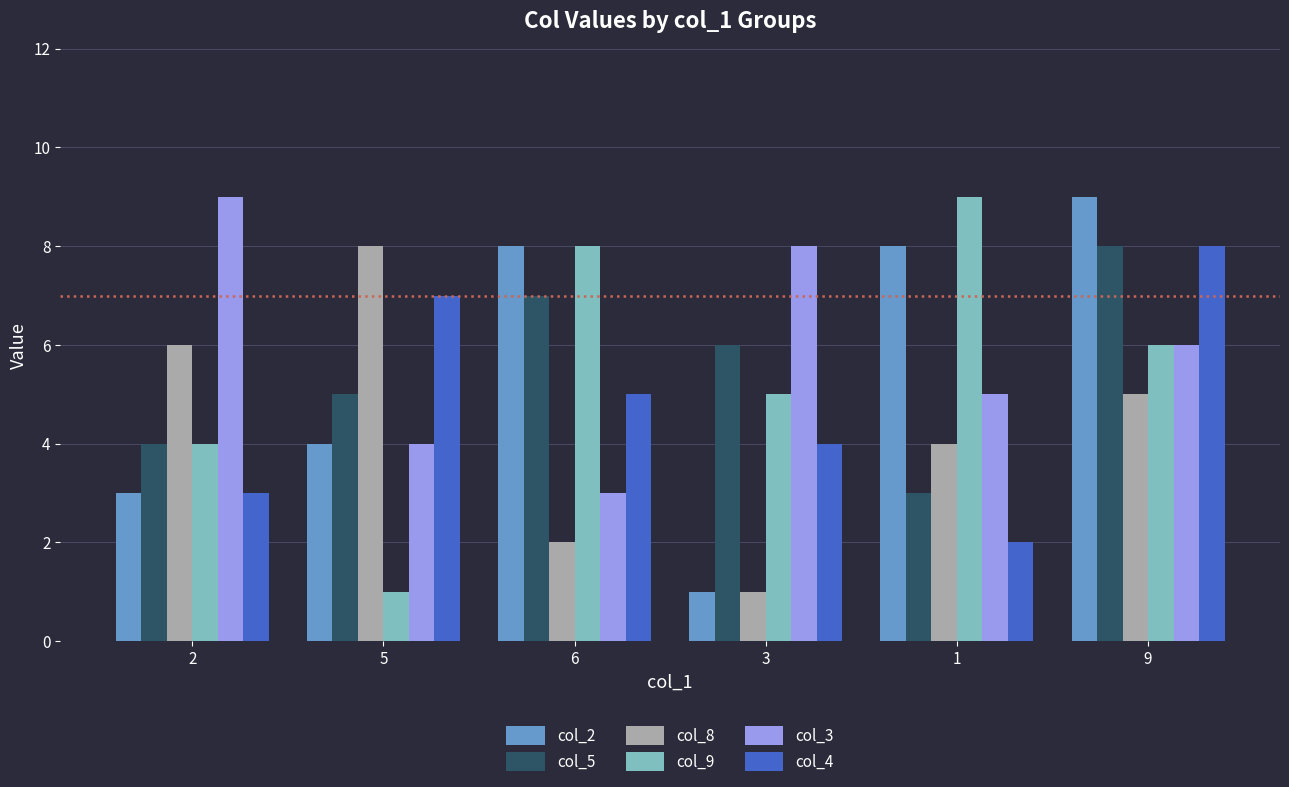

The col_3 series shows 9 at 2. True or false?

True